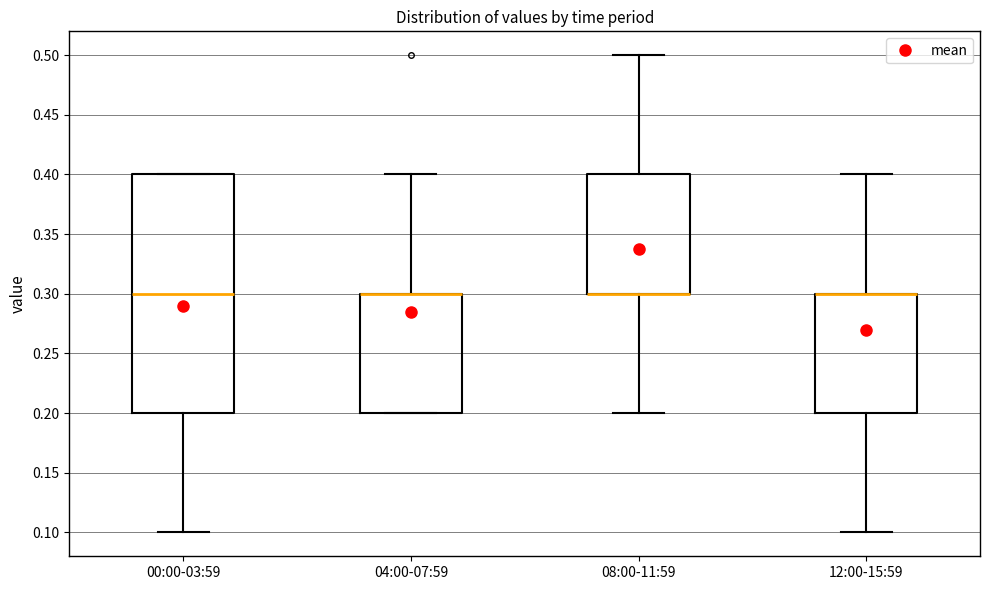

Reading left to right, read every box against the y-axis: the position of its median line, the range the box covers, and the ends of its whiskers. The values are not printed on the chart, so give them approximately, as read against the axis.

00:00-03:59: median 0.3, box 0.2 to 0.4, whiskers 0.1 to 0.4
04:00-07:59: median 0.3 (drawn on the box's upper edge), box 0.2 to 0.3, whiskers 0.2 to 0.4
08:00-11:59: median 0.3 (drawn on the box's lower edge), box 0.3 to 0.4, whiskers 0.2 to 0.5
12:00-15:59: median 0.3 (drawn on the box's upper edge), box 0.2 to 0.3, whiskers 0.1 to 0.4